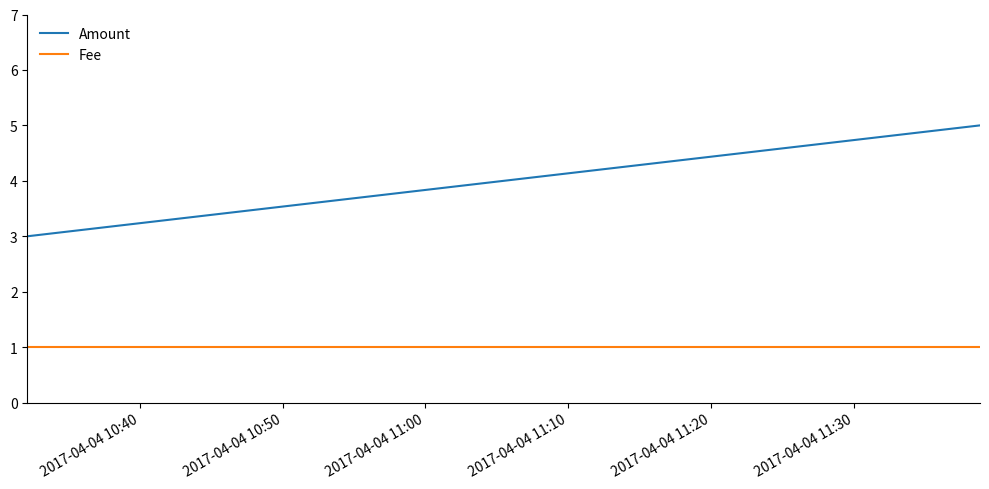

Rank the series by their maximum value, from lowest to highest.

Fee, Amount